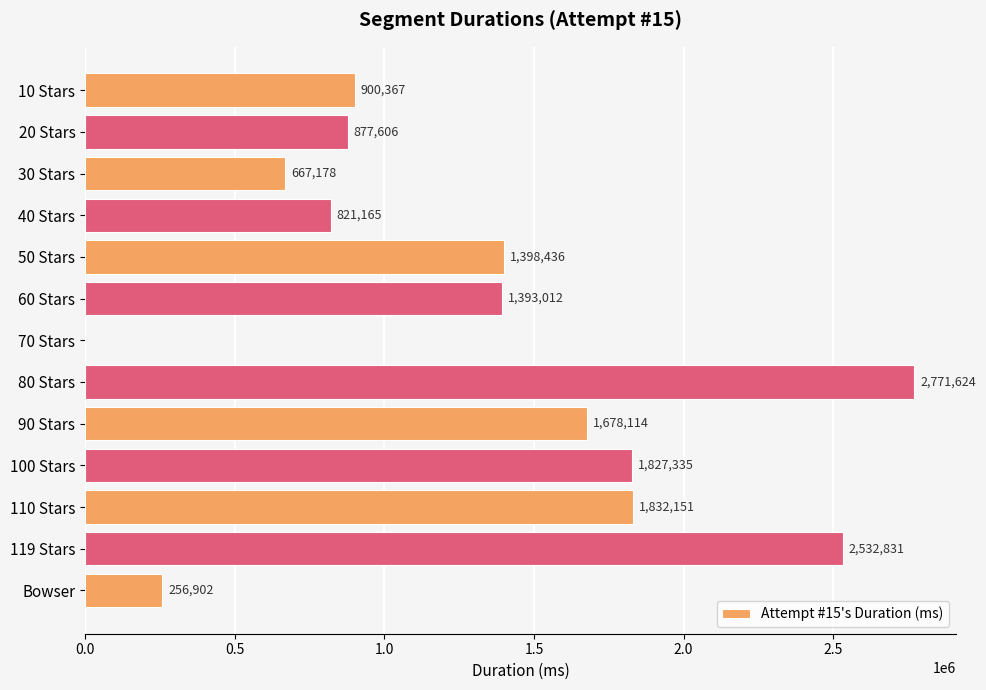

Reading top to bottom, transcribe all the data shown in this chart.

10 Stars=900367	20 Stars=877606	30 Stars=667178	40 Stars=821165	50 Stars=1398436	60 Stars=1393012	70 Stars=0	80 Stars=2771624	90 Stars=1678114	100 Stars=1827335	110 Stars=1832151	119 Stars=2532831	Bowser=256902